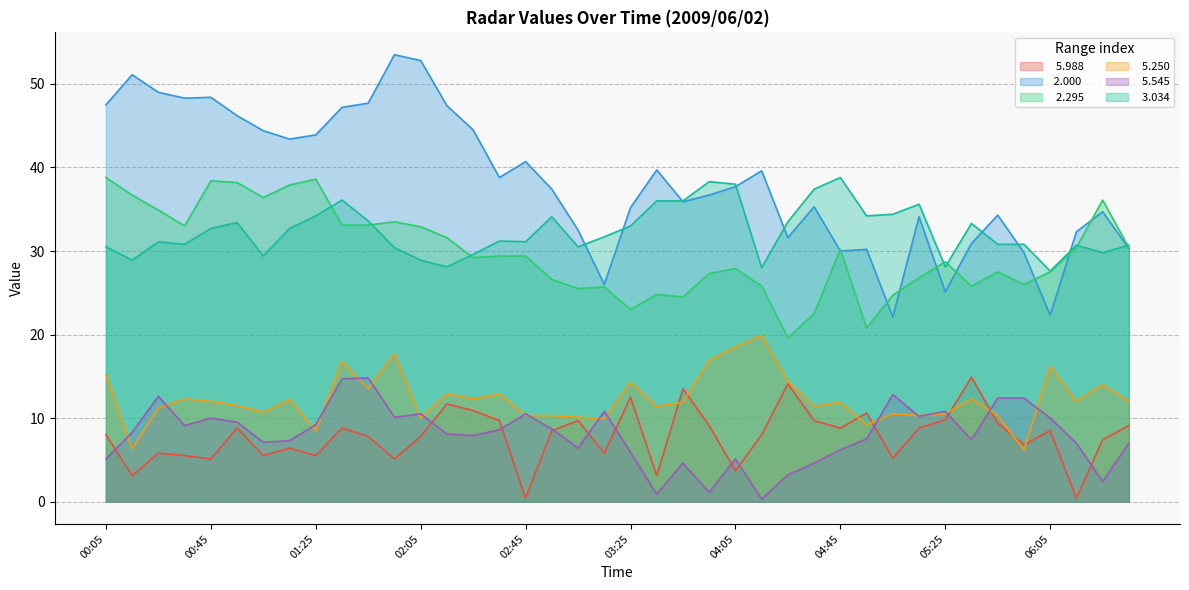

What is the approximate value of   5.988 at 02:35?

9.7